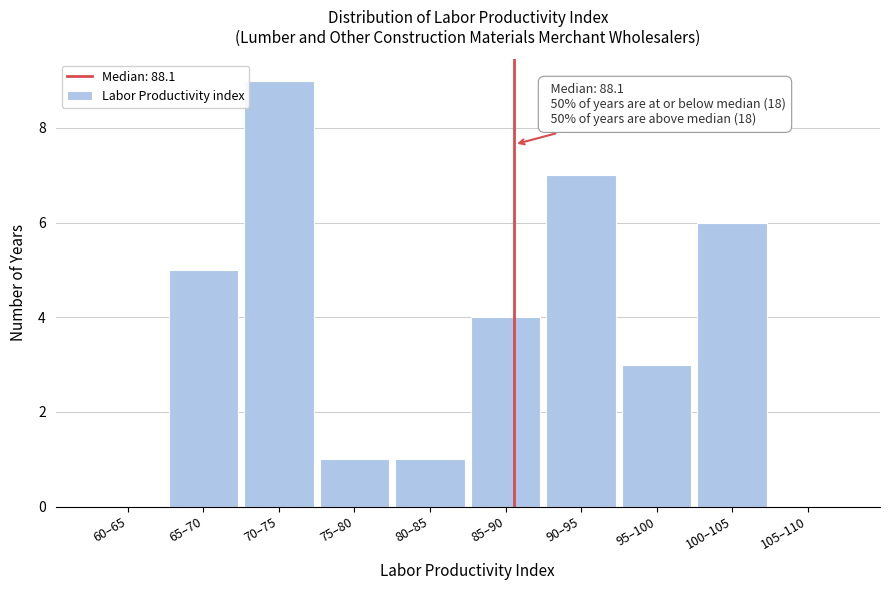

Reading left to right, extract all data points from this chart.

60–65=0	65–70=5	70–75=9	75–80=1	80–85=1	85–90=4	90–95=7	95–100=3	100–105=6	105–110=0